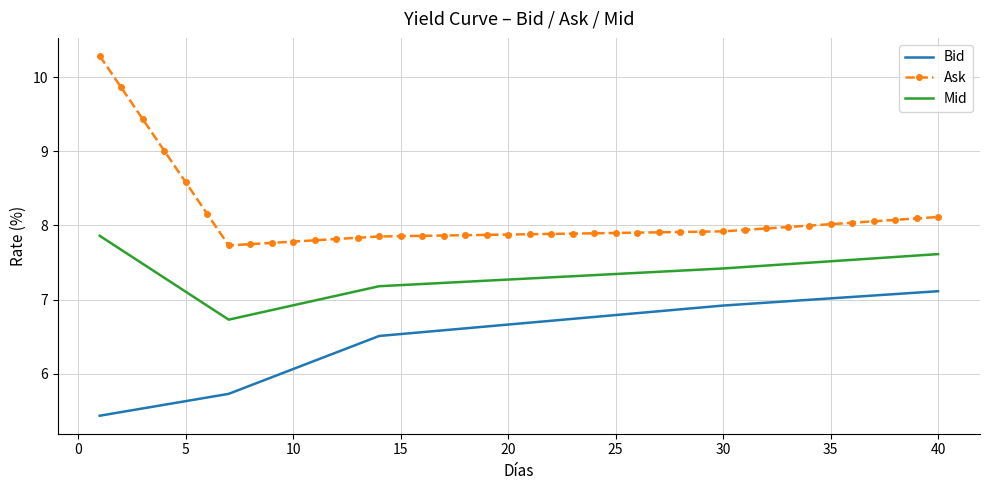

List the series in order of their peak value, lowest first.

Bid, Mid, Ask